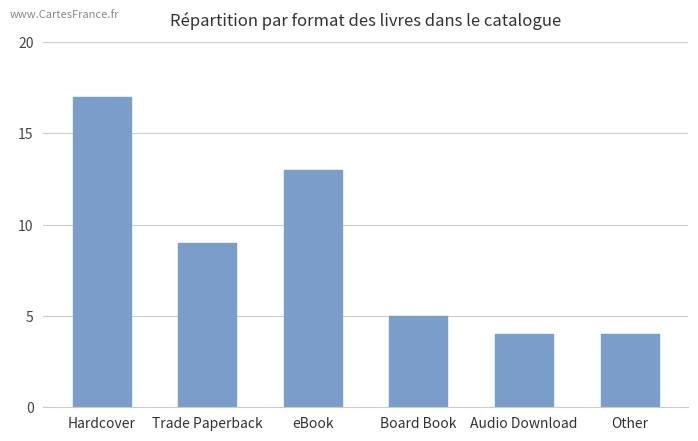

What is the ratio of the value at Audio Download to the value at Other?

1.0